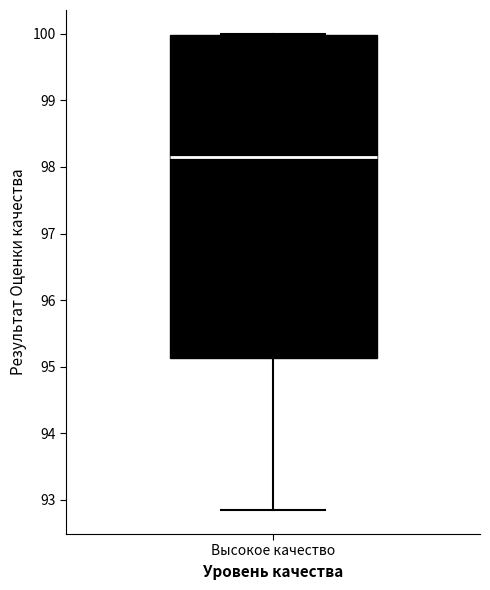

Where is the lower edge of the box for Высокое качество on the y-axis? The values are not printed on the chart, so give them approximately, as read against the axis.

95.1